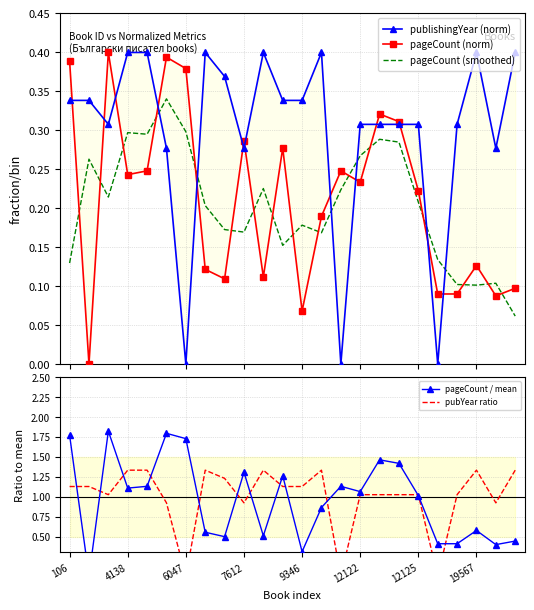

At how many categories does at least one series exceed 0?

24